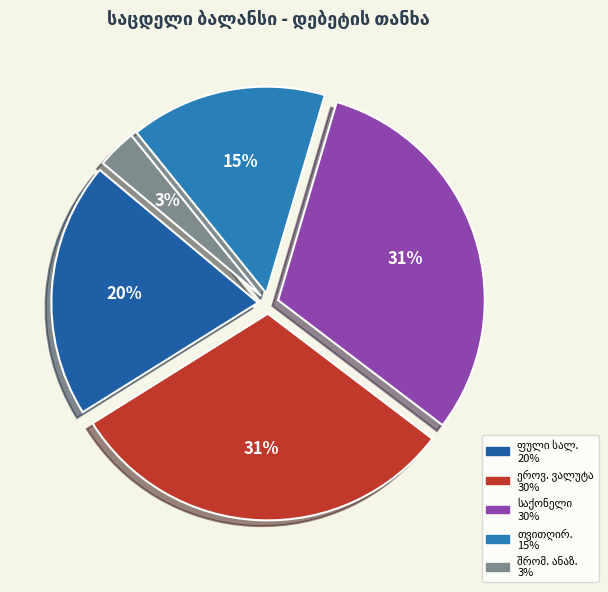

What percentage do ფული სალაროში and ეროვნული ვალუტა რეზიდენტ ბანკში together represent?

50.8%